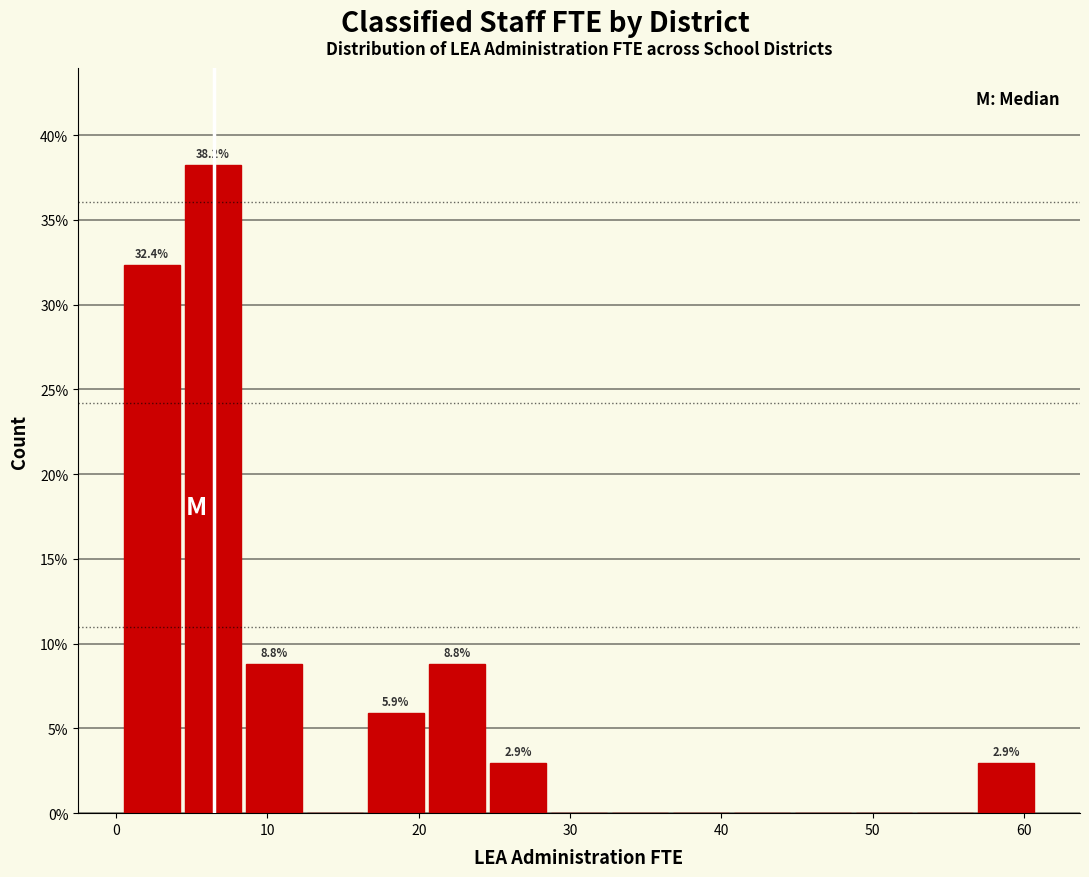

Which range on the x-axis has the tallest bar?

5 to 9